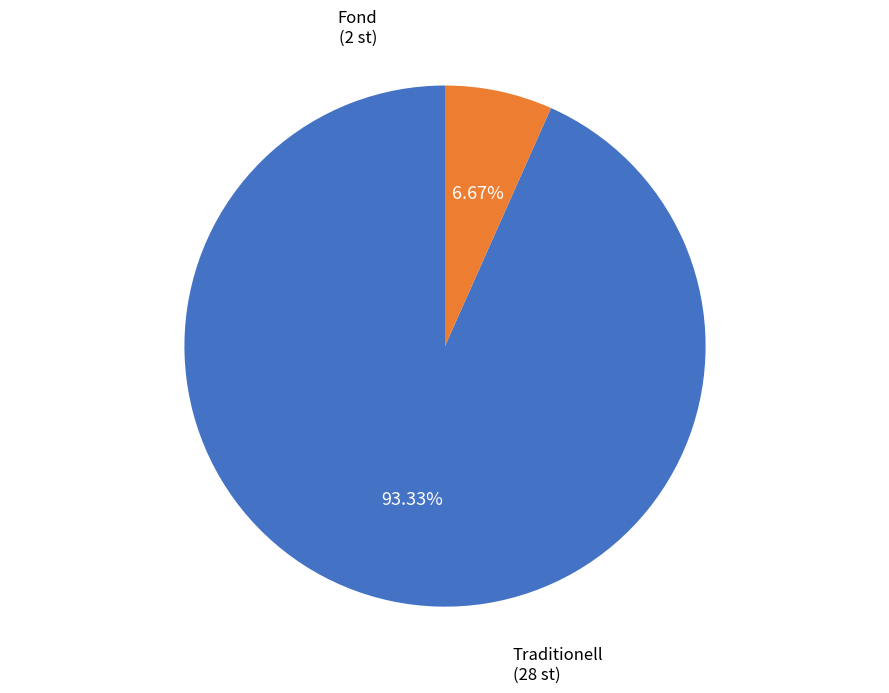

Does any single category account for the majority?

Yes